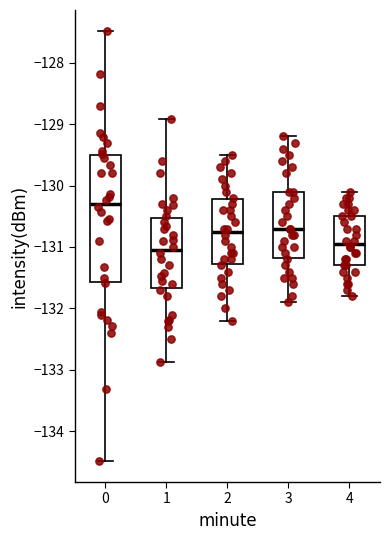

Comparing the boxes themselves (not the whiskers), which one is the tallest?

0